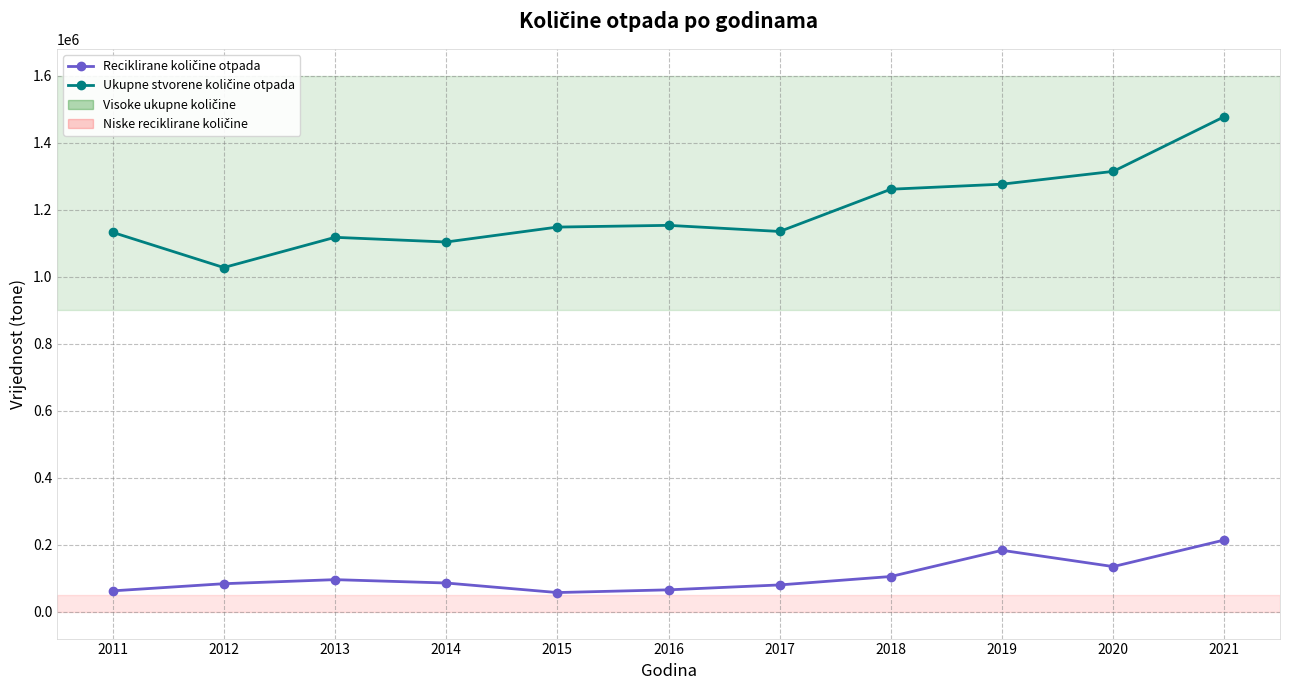

What is the difference between the highest and lowest values at 2015?

1090757.8